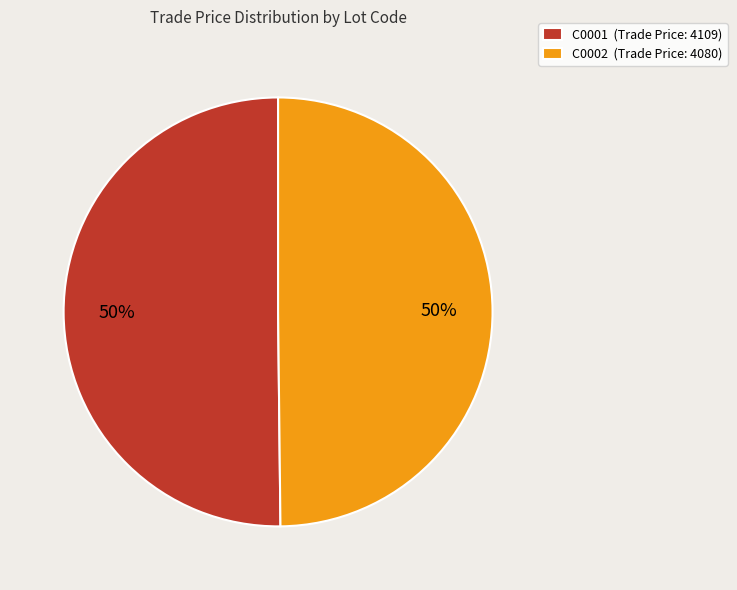

True or false: C0001 (Trade Price: 4109) accounts for 41% of the total.

False